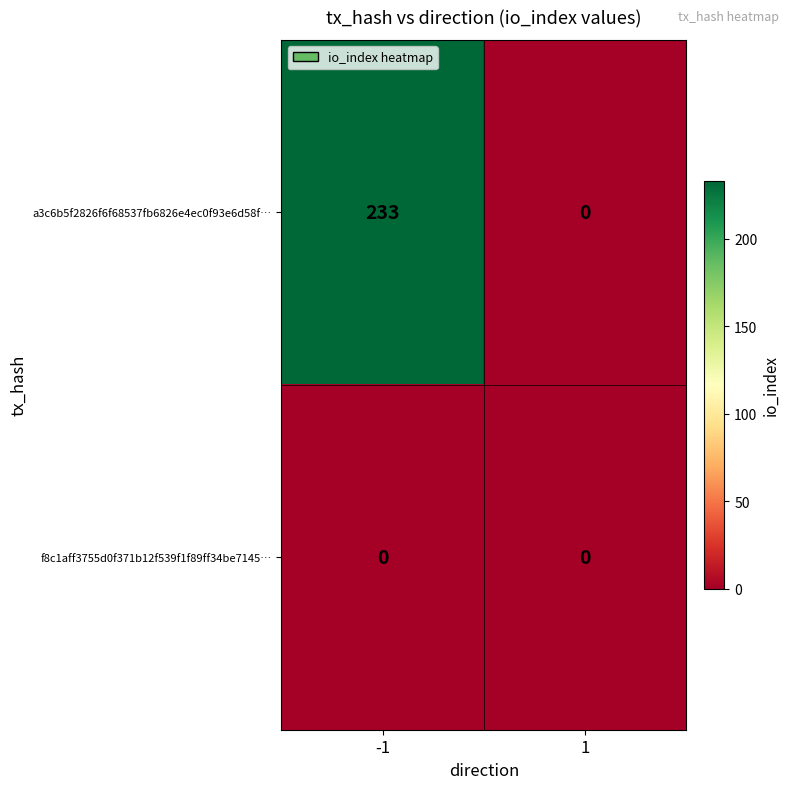

Which category has the highest value across all series?

-1